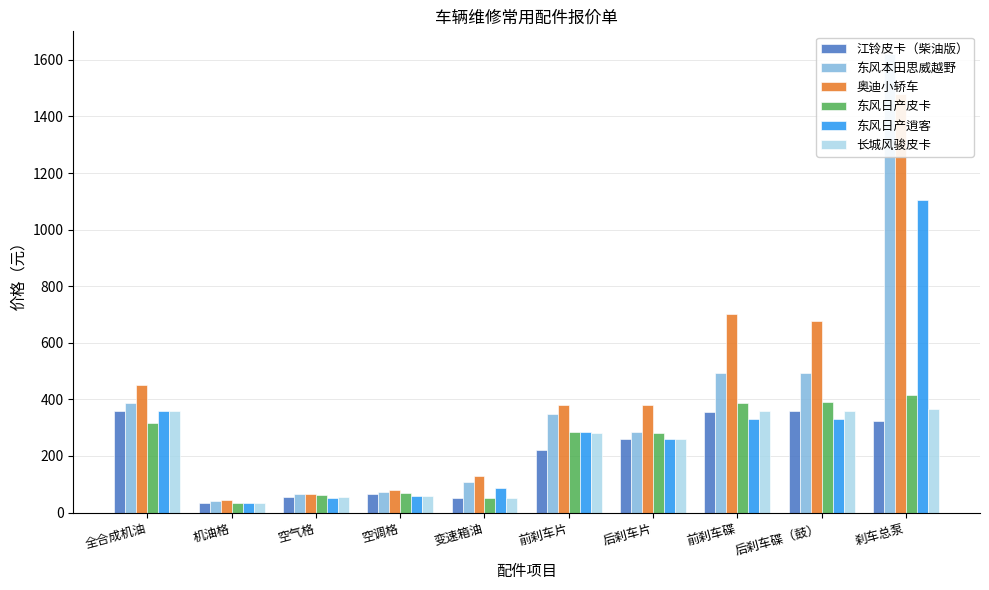

Which has a higher value, 前刹车片 or 空气格?

前刹车片